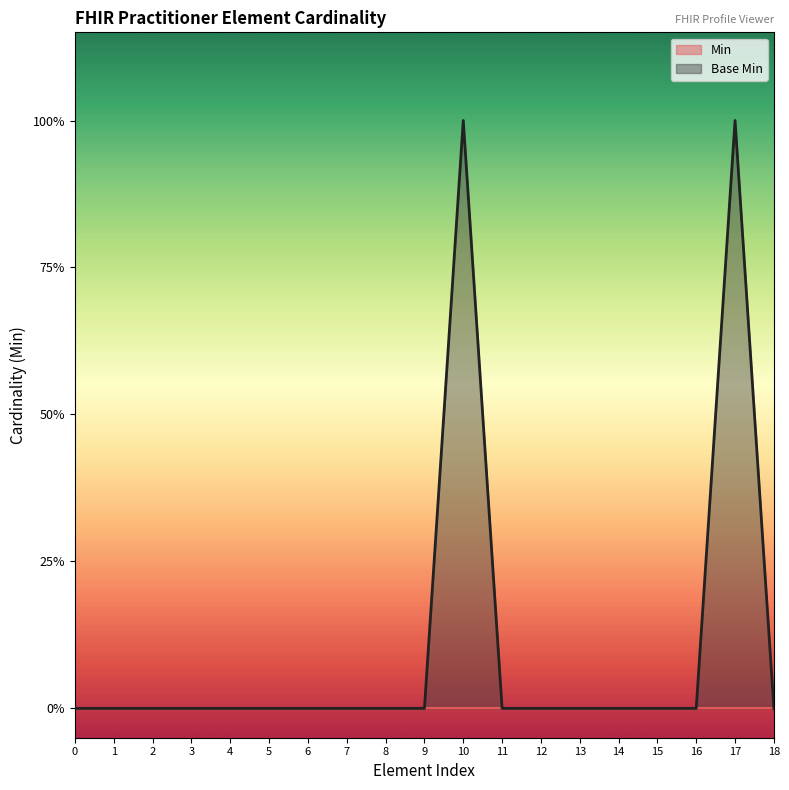

Does the chart display data point markers on the line(s)?

No